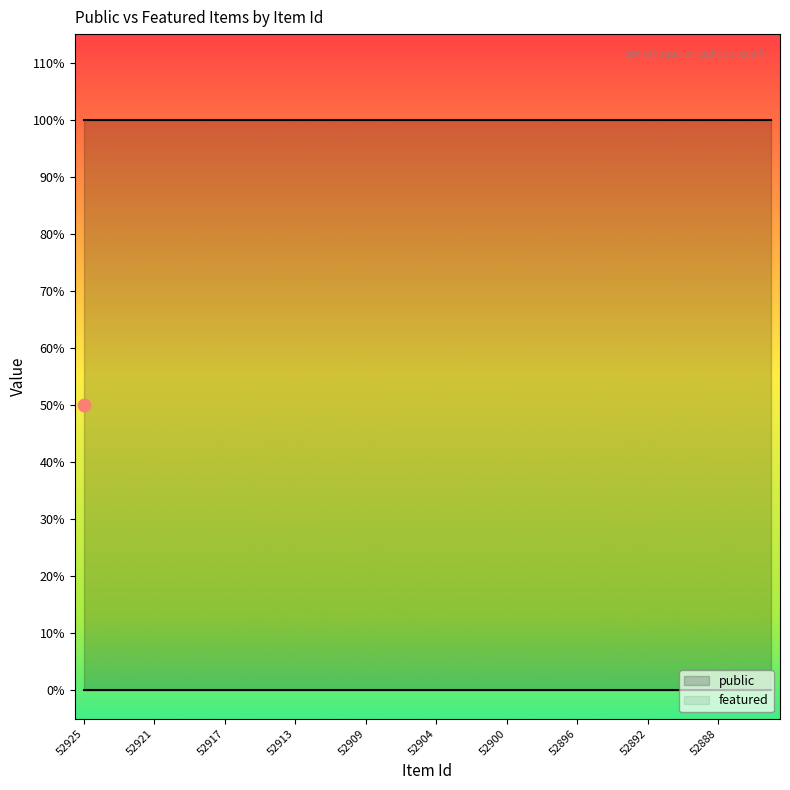

Which series has the largest total across all categories?

public